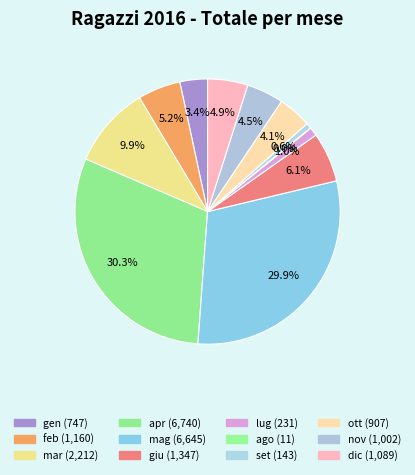

To the nearest percent, what portion does gen represent?

3%